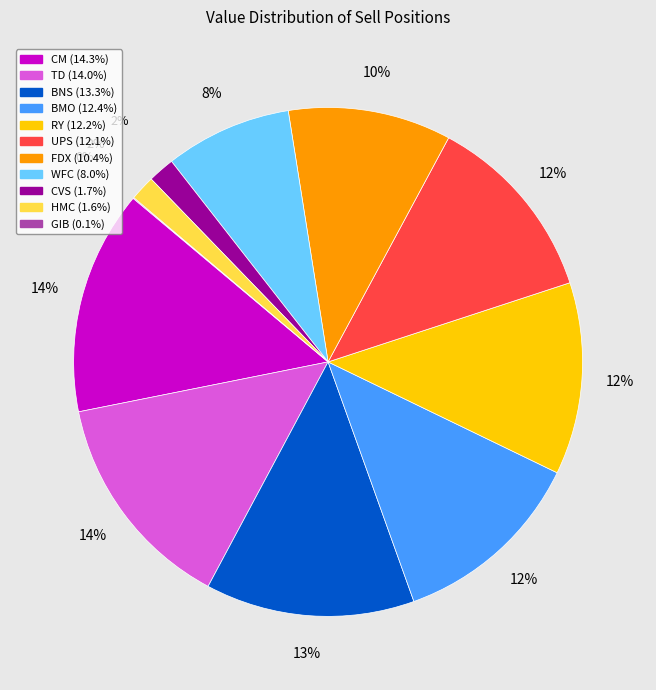

Is there any slice that represents more than half of the pie?

No